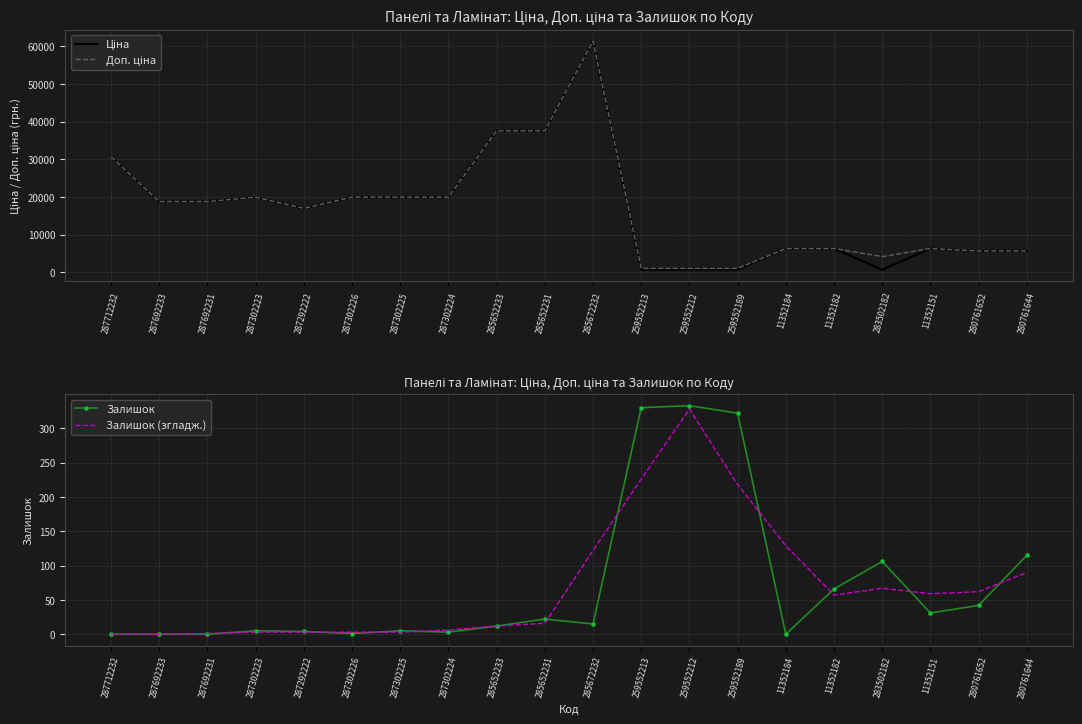

What is the sum of the Залишок (згладж.) values at 287302225 and 287302224?

9